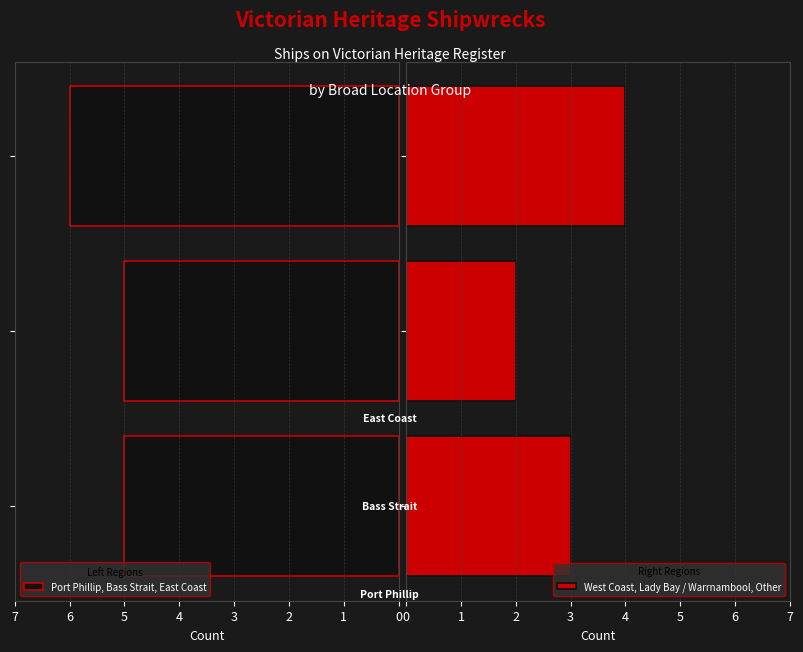

Between 1 and 0, which is larger?

1